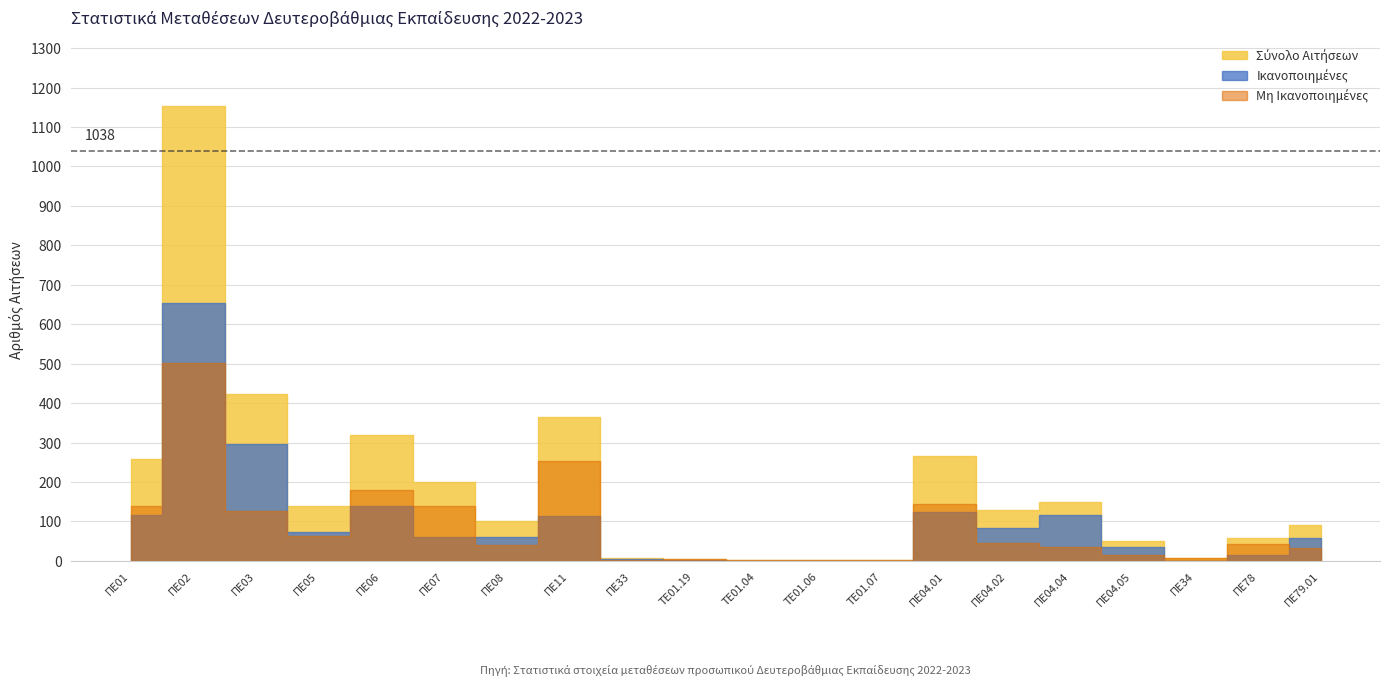

How many values in the Ικανοποιημένες series exceed 61?

9